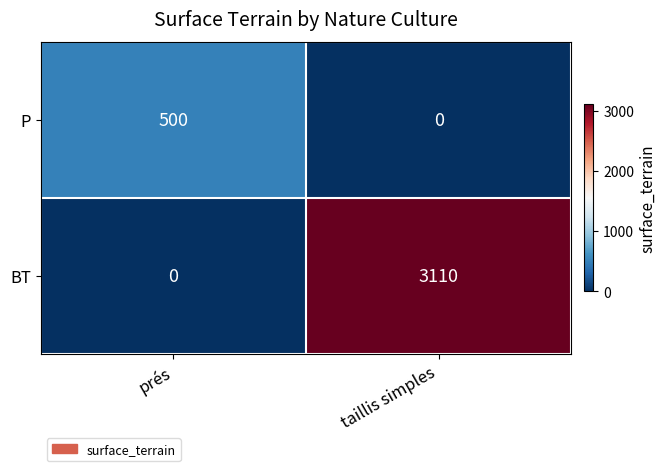

Reading right to left, extract all data points from this chart.

P: 0	500
BT: 3110	0